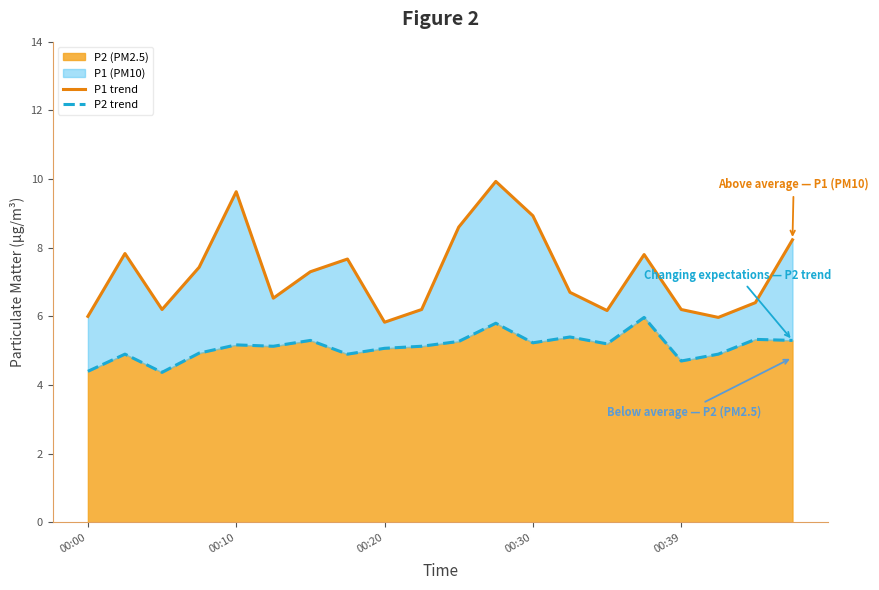

How many interior local peaks does the P2 trend series have?

7